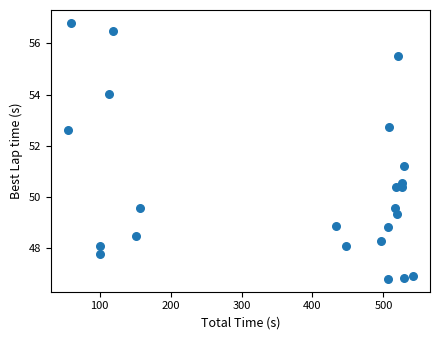

What is the range of X values (max minus min)?

485.6